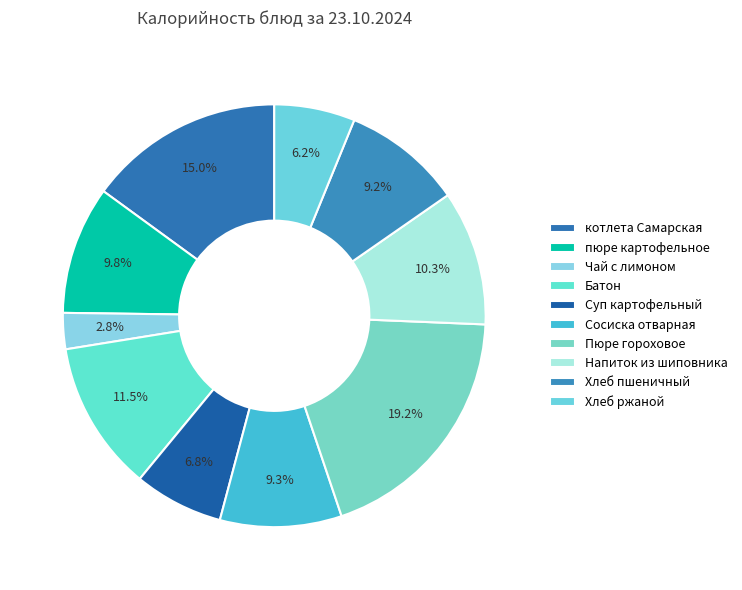

What is the largest slice in the pie chart?

Пюре гороховое